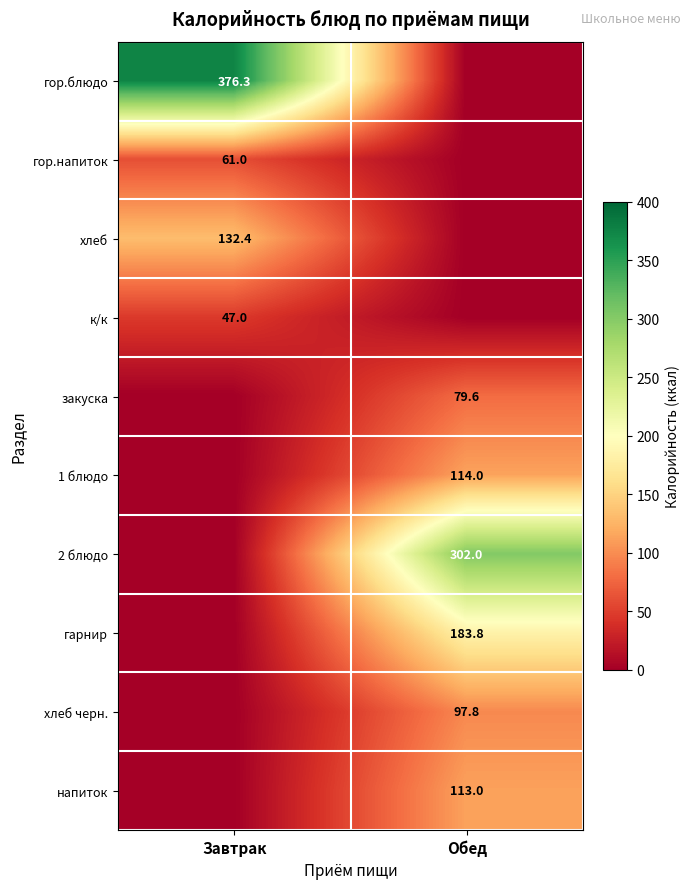

Is it true that закуска equals 111.0 at Обед?

False